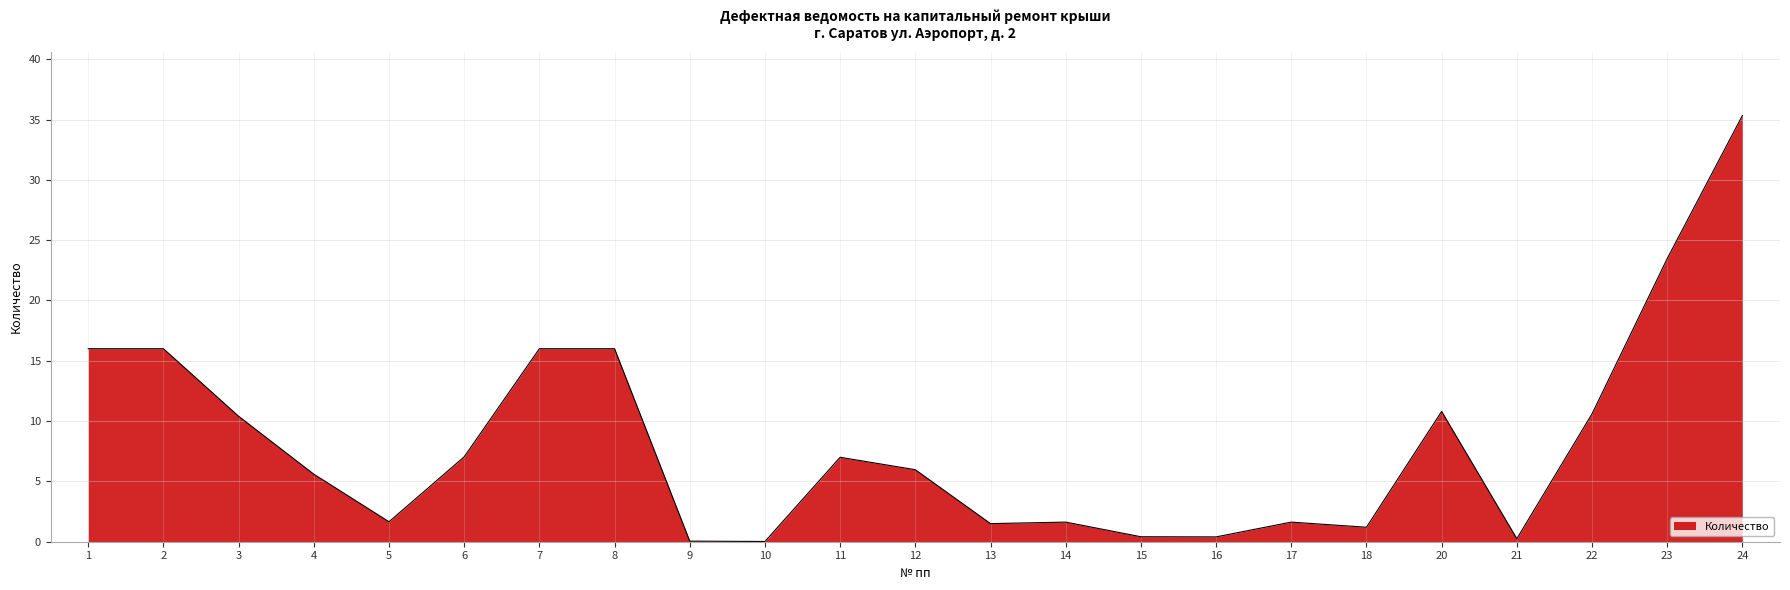

What is the difference between the second highest and minimum values?

23.5